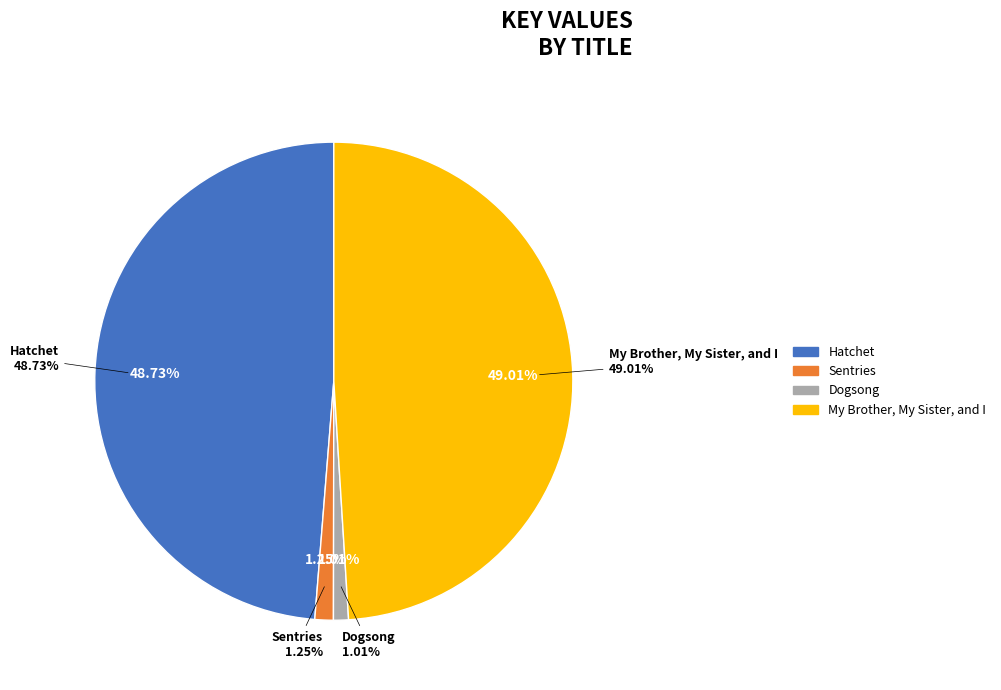

Approximately how many times larger is the value at Dogsong compared to Sentries?

0.8